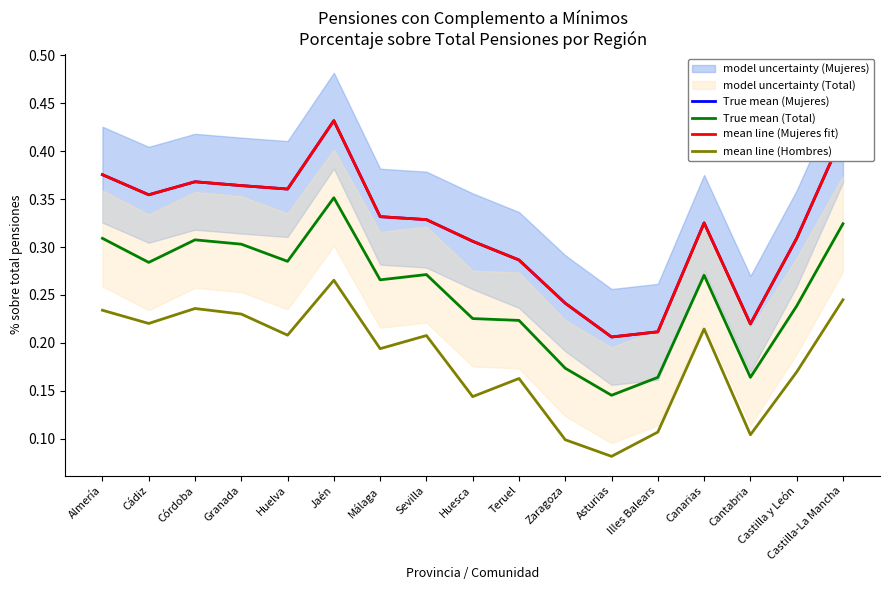

Does the chart display data point markers on the line(s)?

No